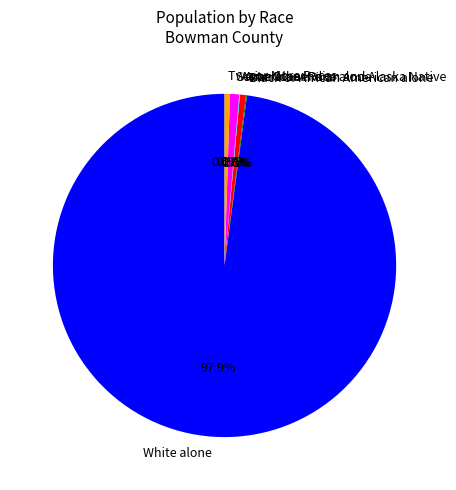

What is the majority slice?

White alone